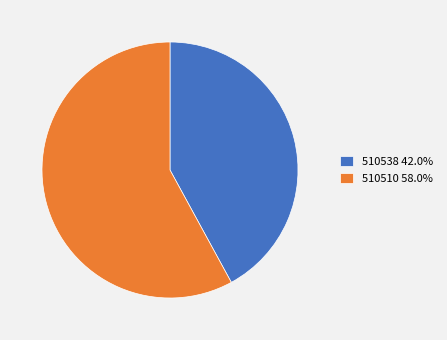

Is there any slice that represents more than half of the pie?

Yes